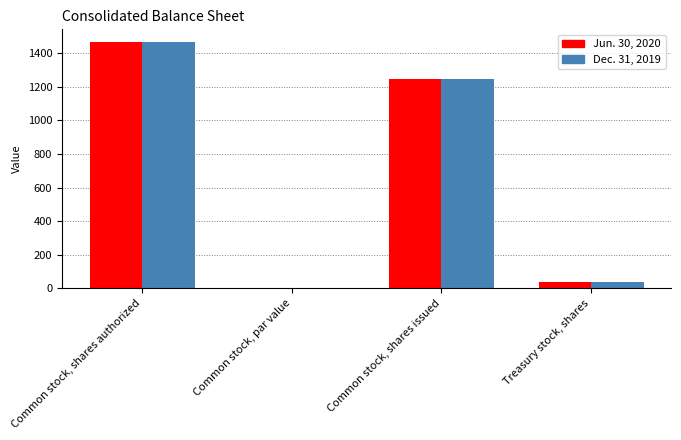

At which label does Jun. 30, 2020 reach its peak?

Common stock, shares authorized